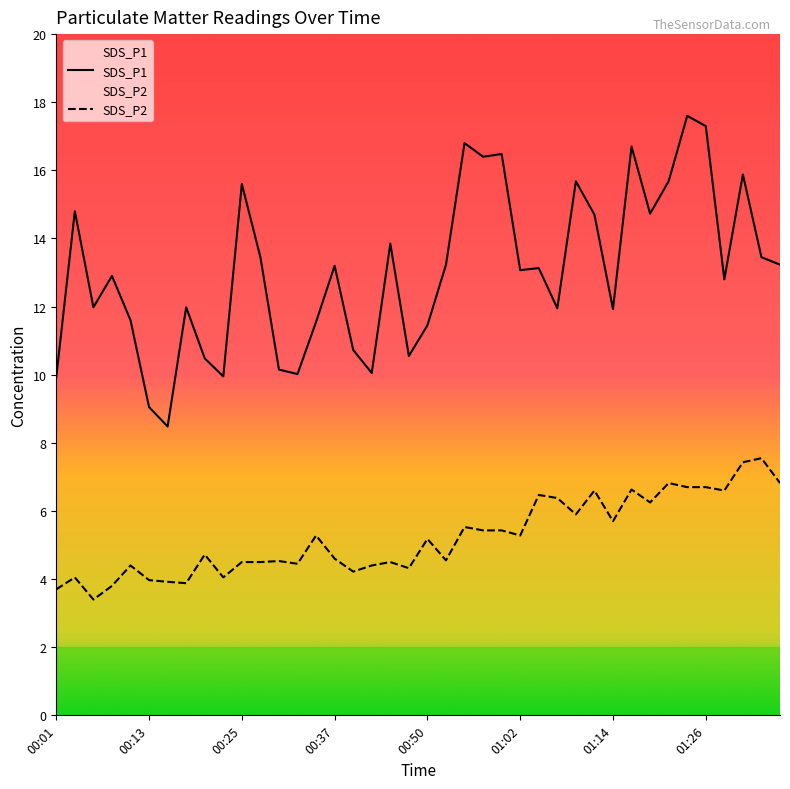

Which category has the highest value across all series?

01:24